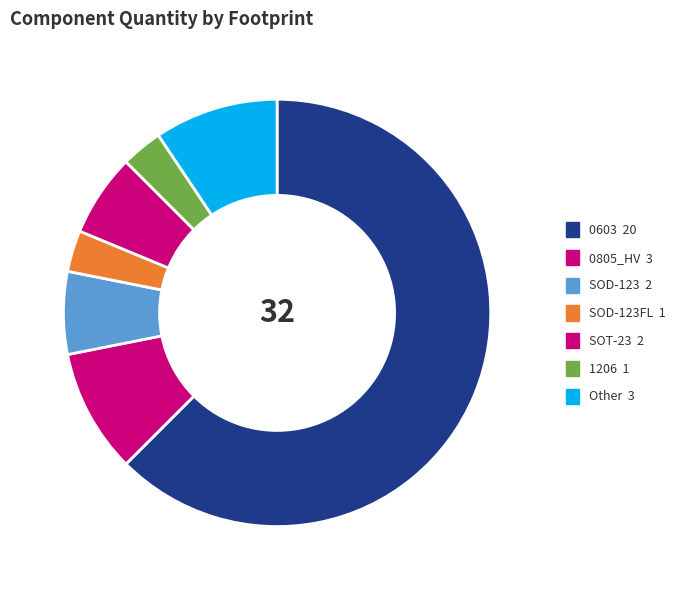

Which category accounts for the majority?

0603